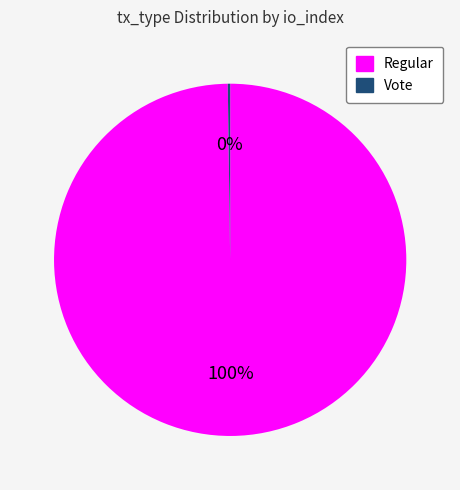

True or false: Regular accounts for 100% of the total.

True